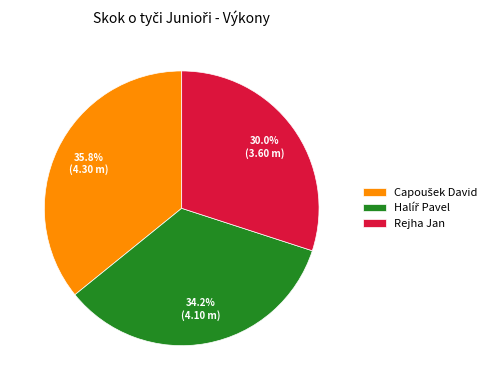

Count the number of slices in the pie.

3